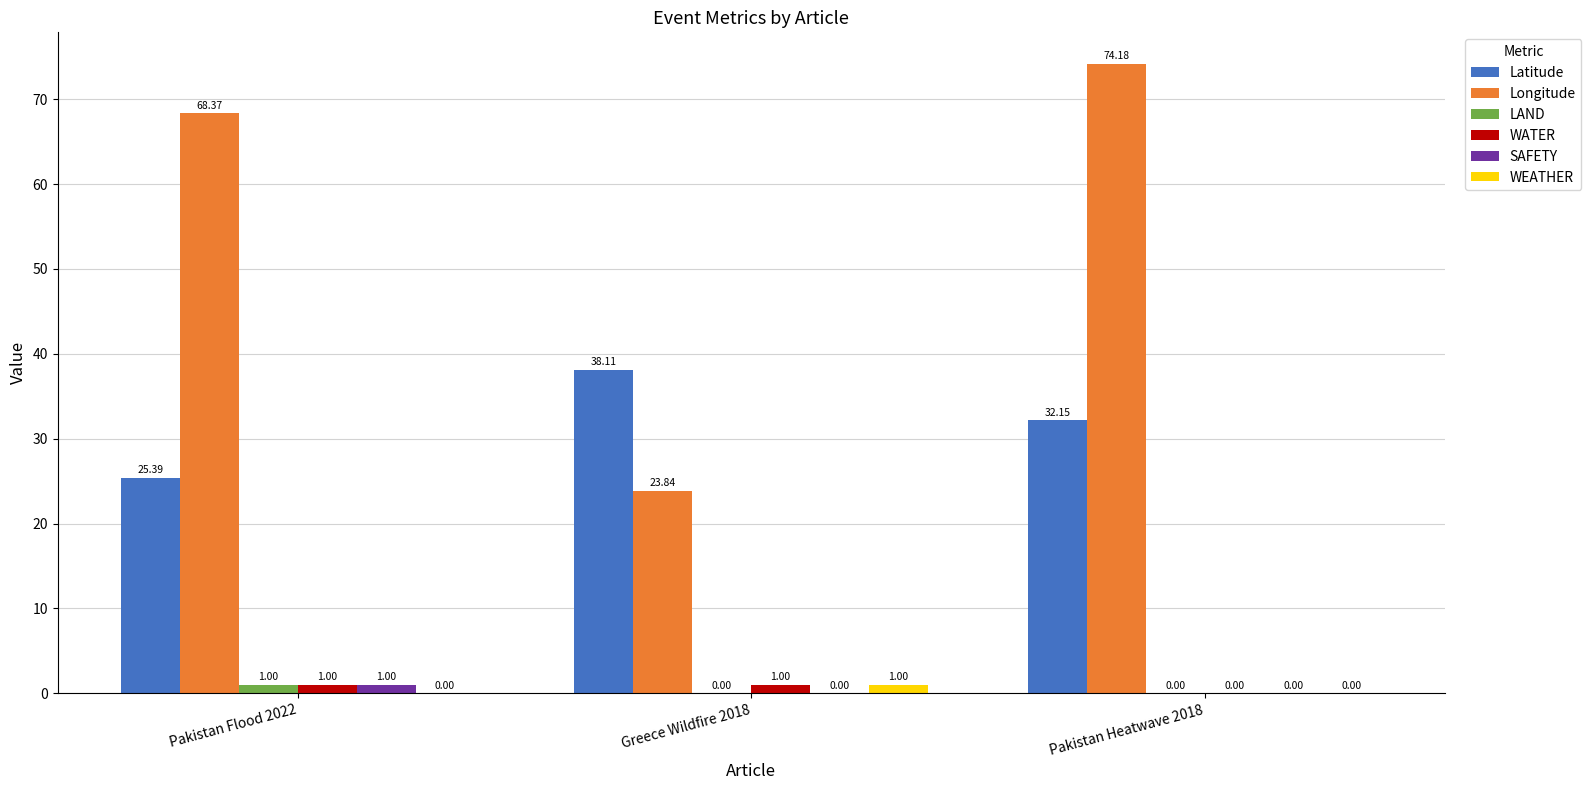

Which series has the largest total across all categories?

Longitude